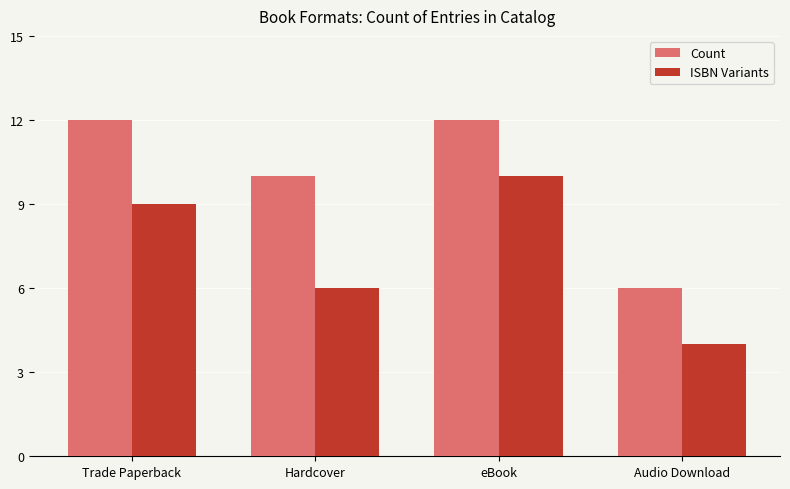

True or false: ISBN Variants has a value of 15 at eBook.

False